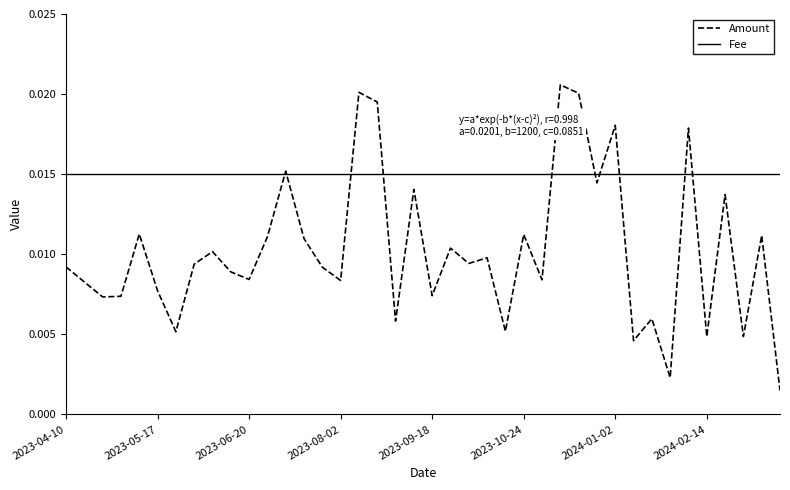

Which series has the largest range (max minus min)?

Amount